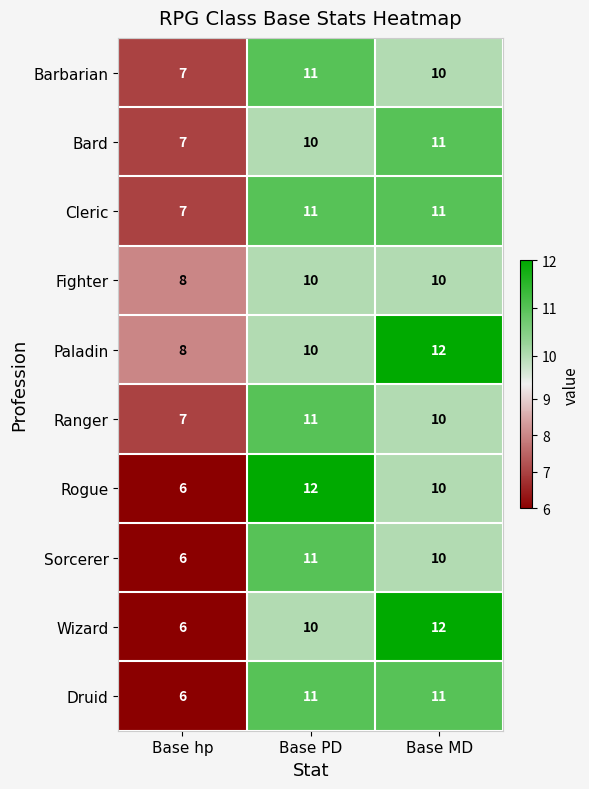

Is the value of Ranger at Base PD greater than the value of Rogue at Base PD?

No